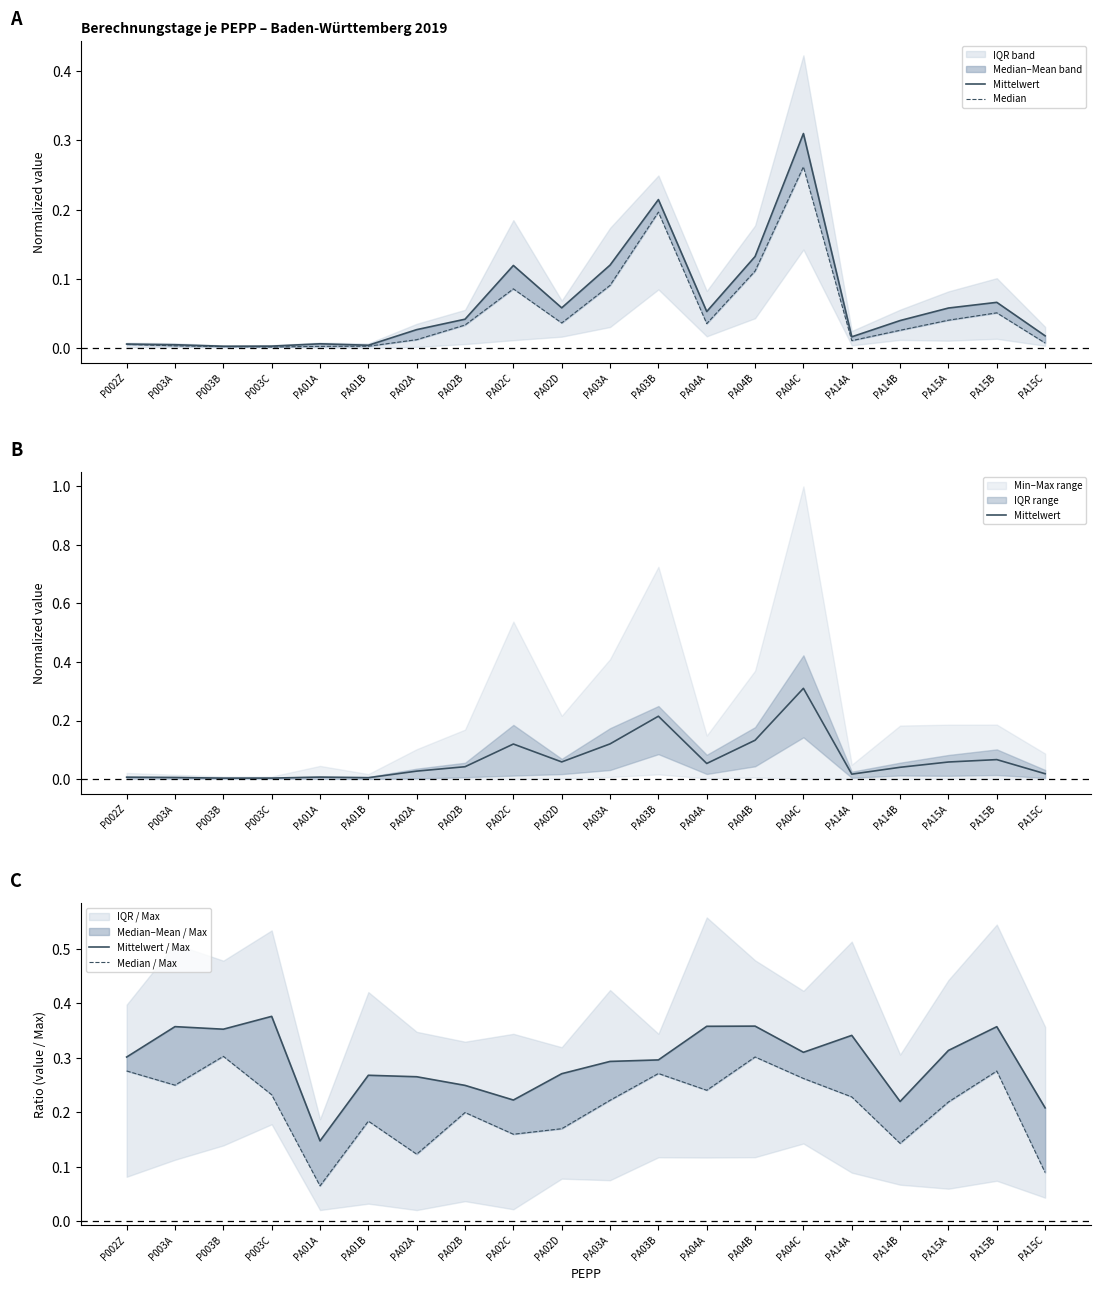

At which category is the sum across all series the highest?

PA04C